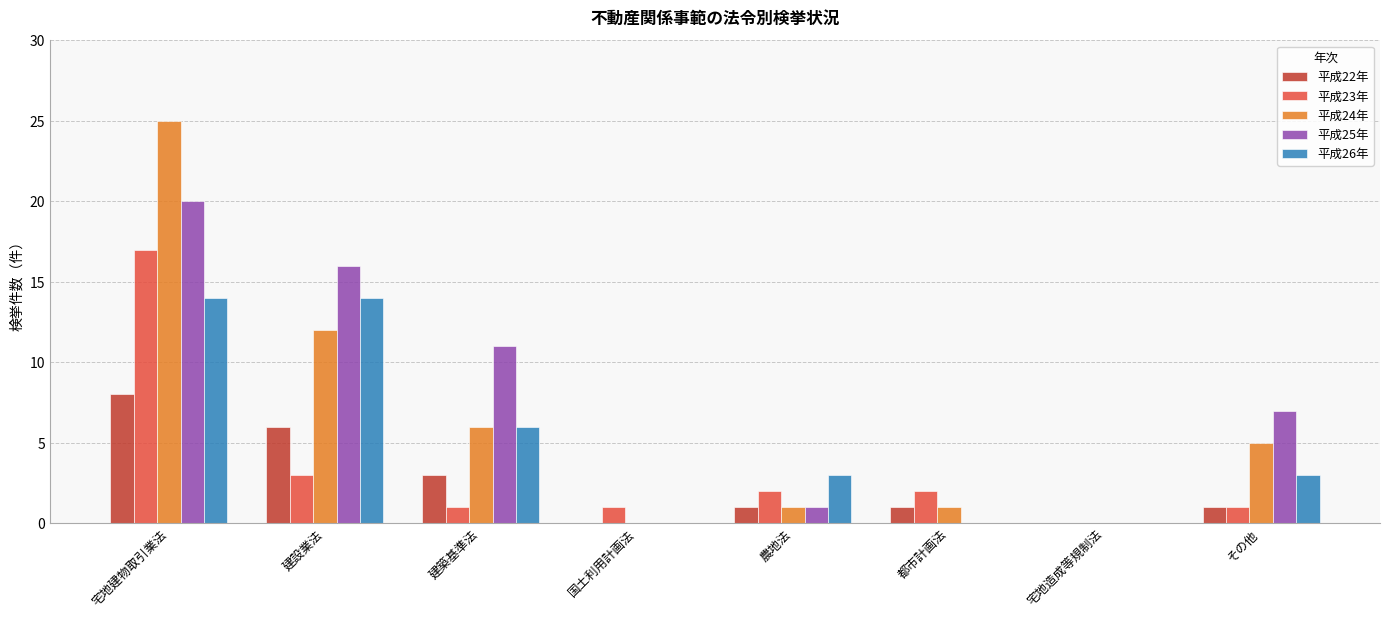

Which series has the largest range (max minus min)?

平成24年